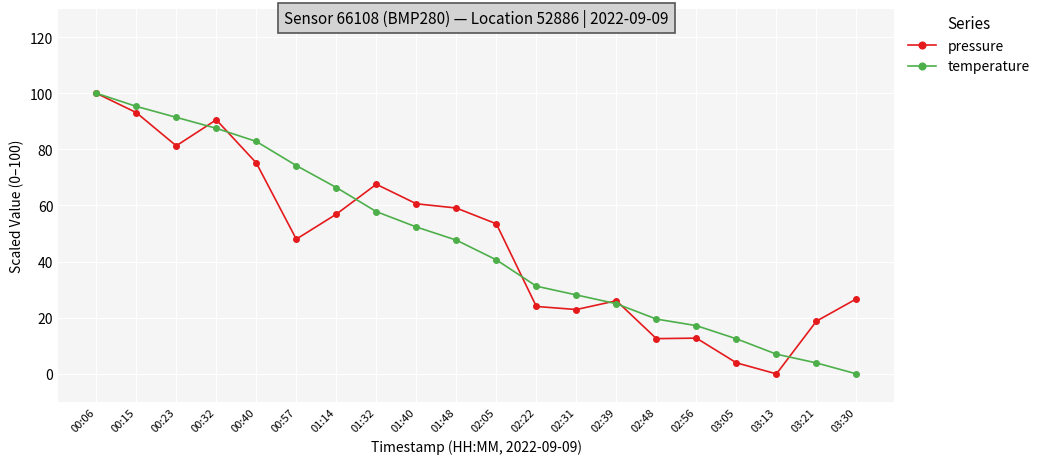

What is the label of the 19th point from the right?

00:15